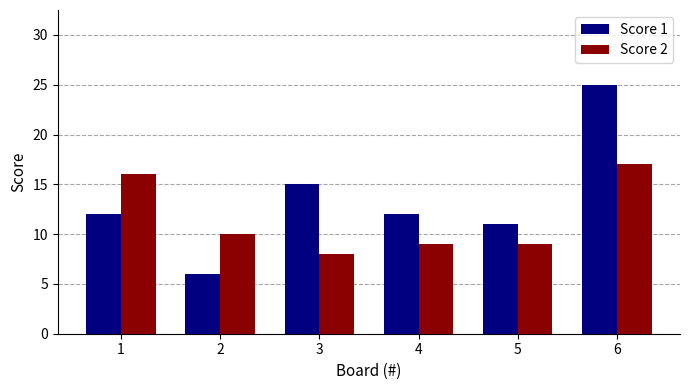

Which series has the largest range (max minus min)?

Score 1